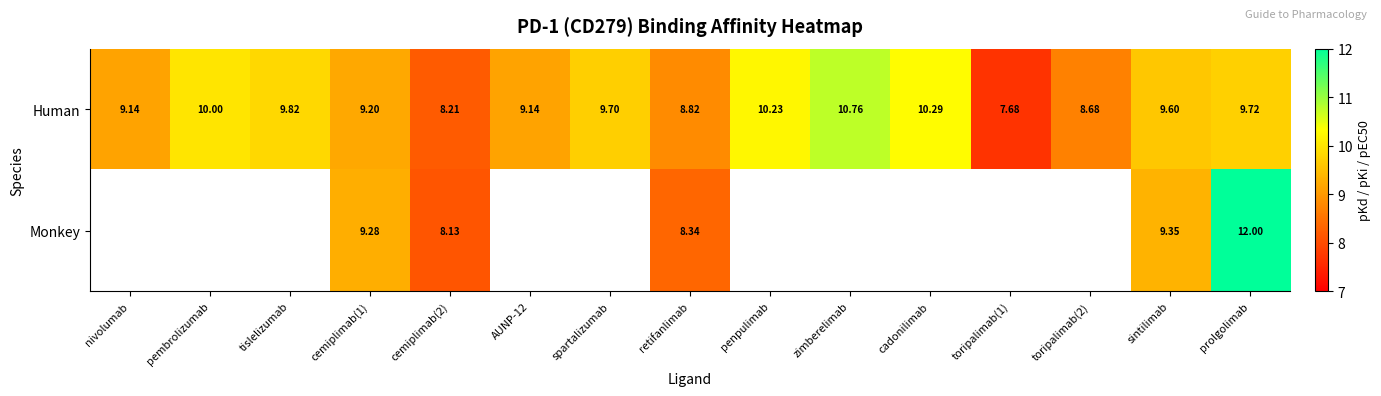

What is the average value of the Human series?

9.4